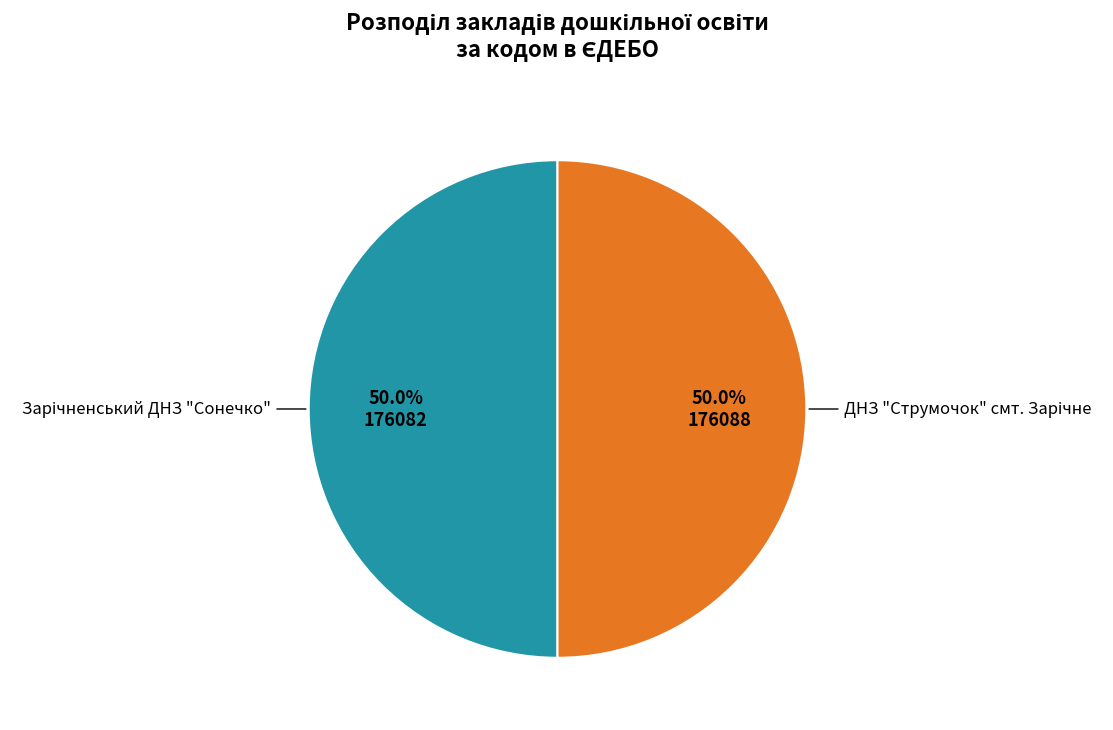

How many slices are in this pie chart?

2